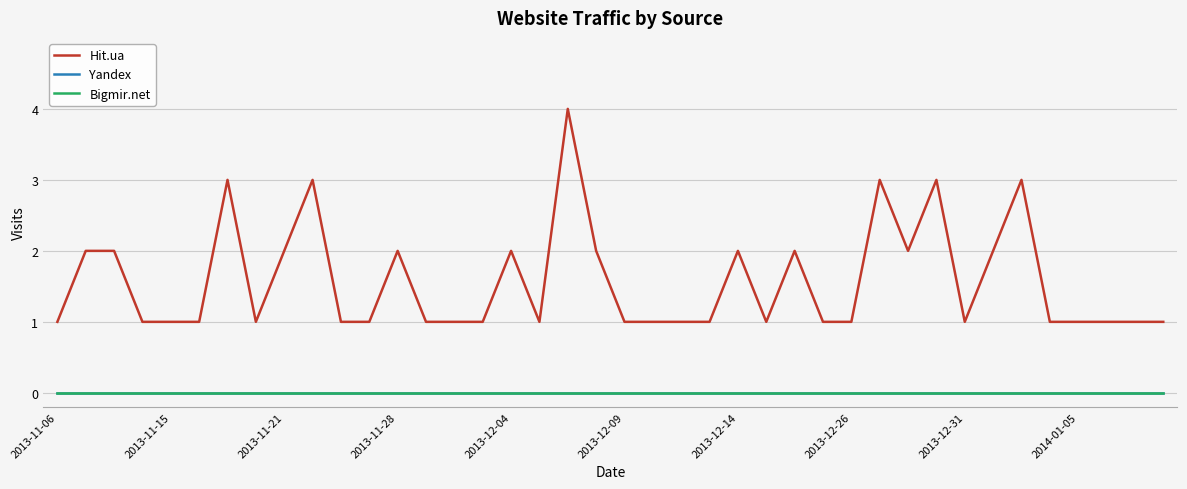

True or false: Bigmir.net and Hit.ua cross at least once.

False